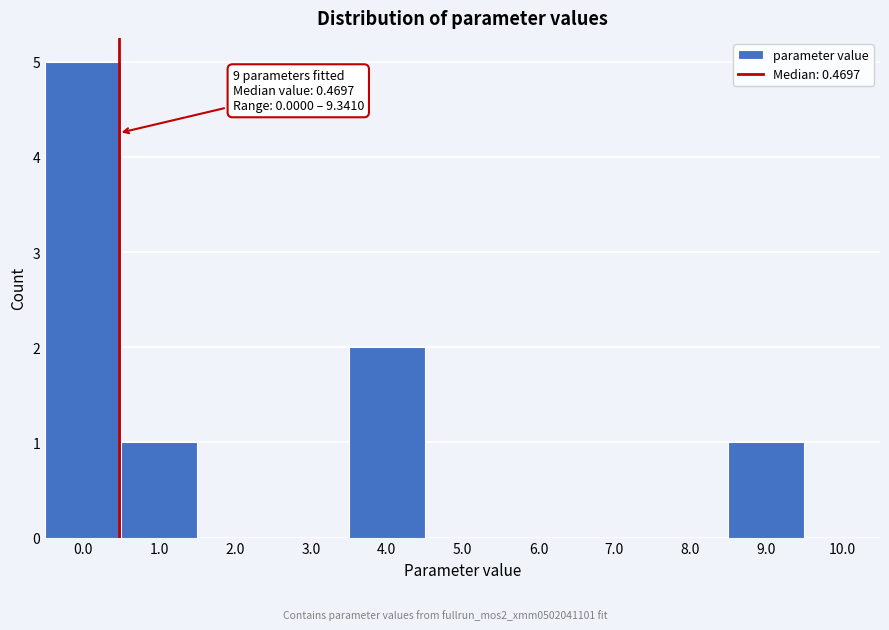

Over which range of the x-axis is the bar tallest?

-0.5 to 0.5